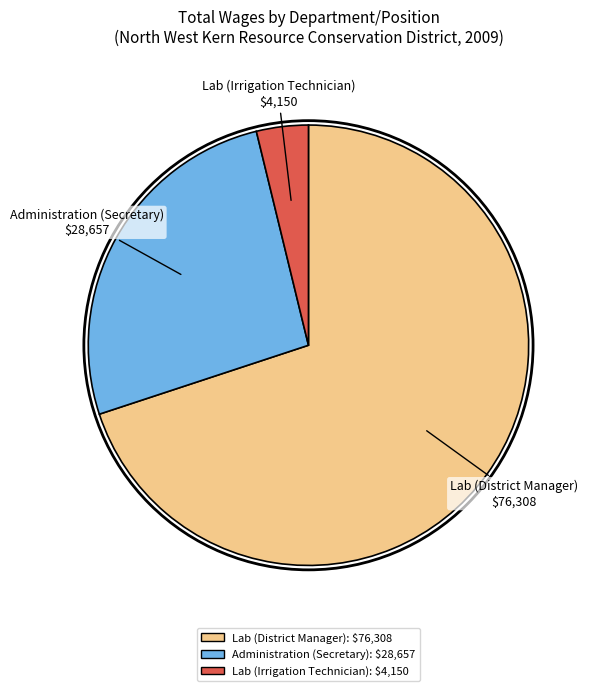

Is it true that Lab (District Manager) is 70% of the pie?

True